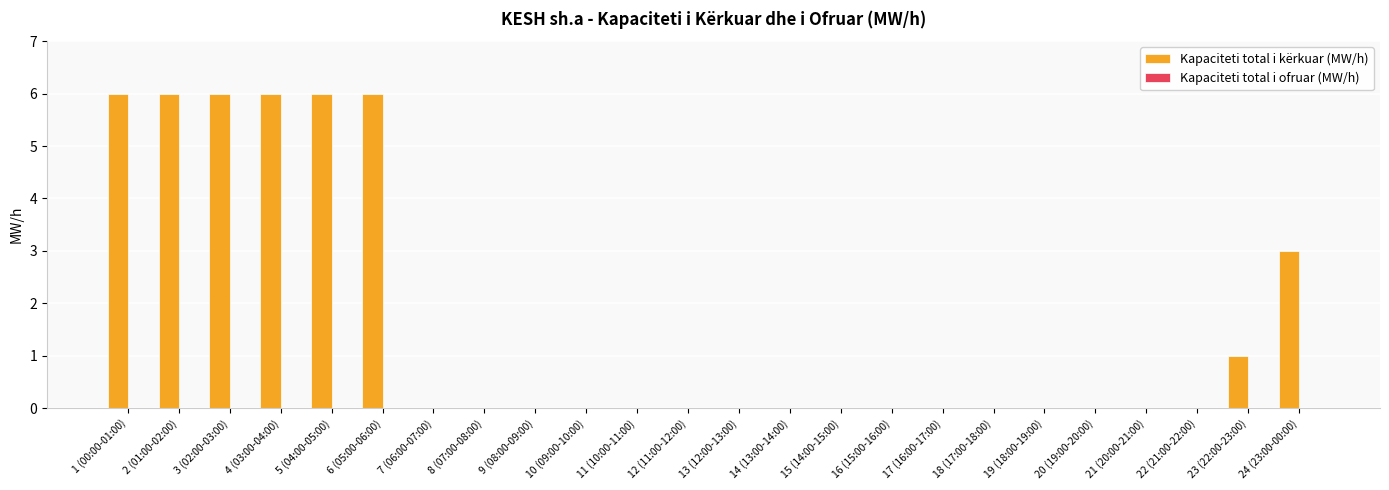

What is the change in value from 3 (02:00-03:00) to 10 (09:00-10:00)?

-6